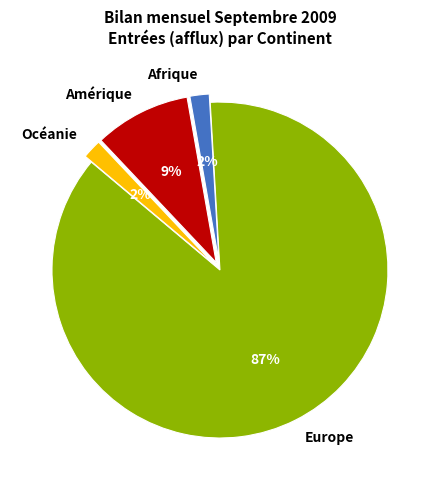

Which category has the biggest portion of the pie?

Europe